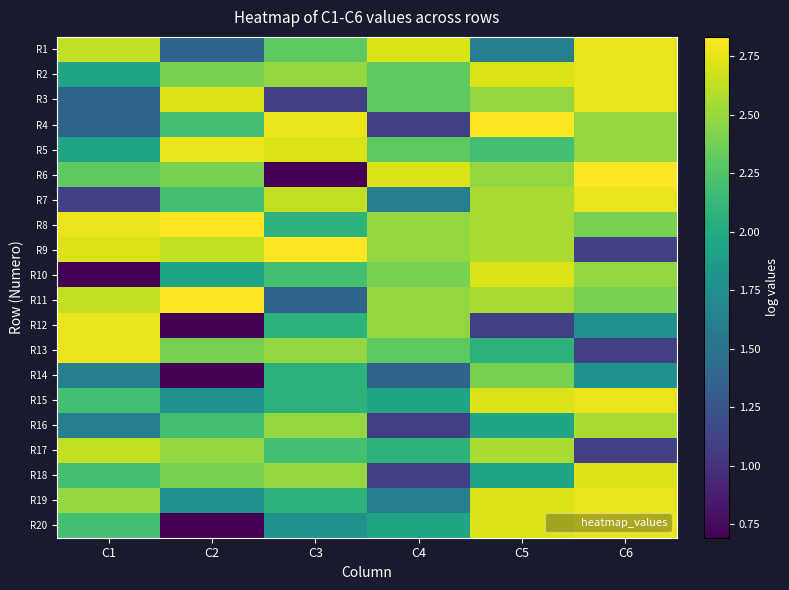

Reading left to right, extract all data points from this chart.

R1: C1=2.6	C2=1.4	C3=2.3	C4=2.7	C5=1.6	C6=2.8
R2: C1=1.9	C2=2.4	C3=2.5	C4=2.3	C5=2.7	C6=2.8
R3: C1=1.4	C2=2.7	C3=1.1	C4=2.3	C5=2.5	C6=2.8
R4: C1=1.4	C2=2.2	C3=2.8	C4=1.1	C5=2.8	C6=2.5
R5: C1=1.9	C2=2.8	C3=2.7	C4=2.3	C5=2.2	C6=2.5
R6: C1=2.3	C2=2.4	C3=0.7	C4=2.7	C5=2.5	C6=2.8
R7: C1=1.1	C2=2.2	C3=2.6	C4=1.6	C5=2.6	C6=2.8
R8: C1=2.8	C2=2.8	C3=2.1	C4=2.5	C5=2.6	C6=2.4
R9: C1=2.7	C2=2.6	C3=2.8	C4=2.5	C5=2.6	C6=1.1
R10: C1=0.7	C2=1.9	C3=2.2	C4=2.4	C5=2.7	C6=2.5
R11: C1=2.6	C2=2.8	C3=1.4	C4=2.5	C5=2.6	C6=2.4
R12: C1=2.8	C2=0.7	C3=2.1	C4=2.5	C5=1.1	C6=1.8
R13: C1=2.8	C2=2.4	C3=2.5	C4=2.3	C5=2.1	C6=1.1
R14: C1=1.6	C2=0.7	C3=2.1	C4=1.4	C5=2.4	C6=1.8
R15: C1=2.2	C2=1.8	C3=2.1	C4=1.9	C5=2.7	C6=2.8
R16: C1=1.6	C2=2.2	C3=2.5	C4=1.1	C5=1.9	C6=2.6
R17: C1=2.6	C2=2.5	C3=2.2	C4=2.1	C5=2.6	C6=1.1
R18: C1=2.2	C2=2.4	C3=2.5	C4=1.1	C5=1.9	C6=2.7
R19: C1=2.5	C2=1.8	C3=2.1	C4=1.6	C5=2.7	C6=2.8
R20: C1=2.2	C2=0.7	C3=1.8	C4=1.9	C5=2.7	C6=2.8